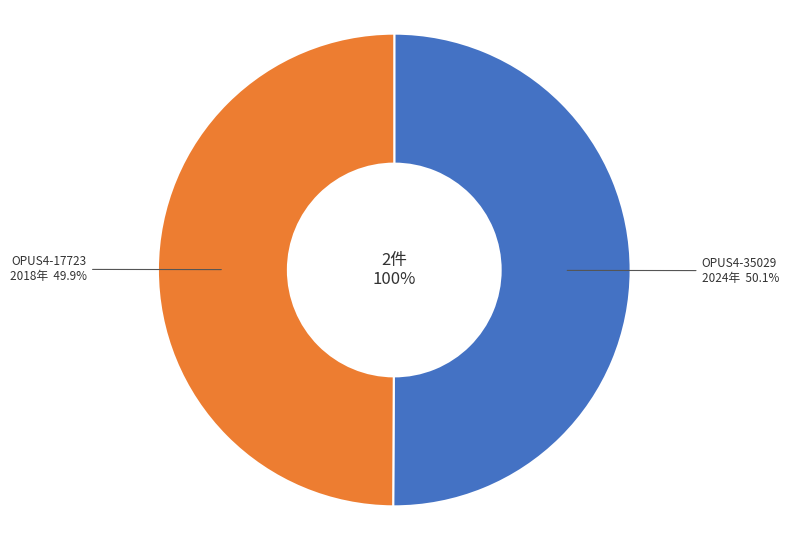

Rank the categories by value from lowest to highest.

OPUS4-17723, OPUS4-35029